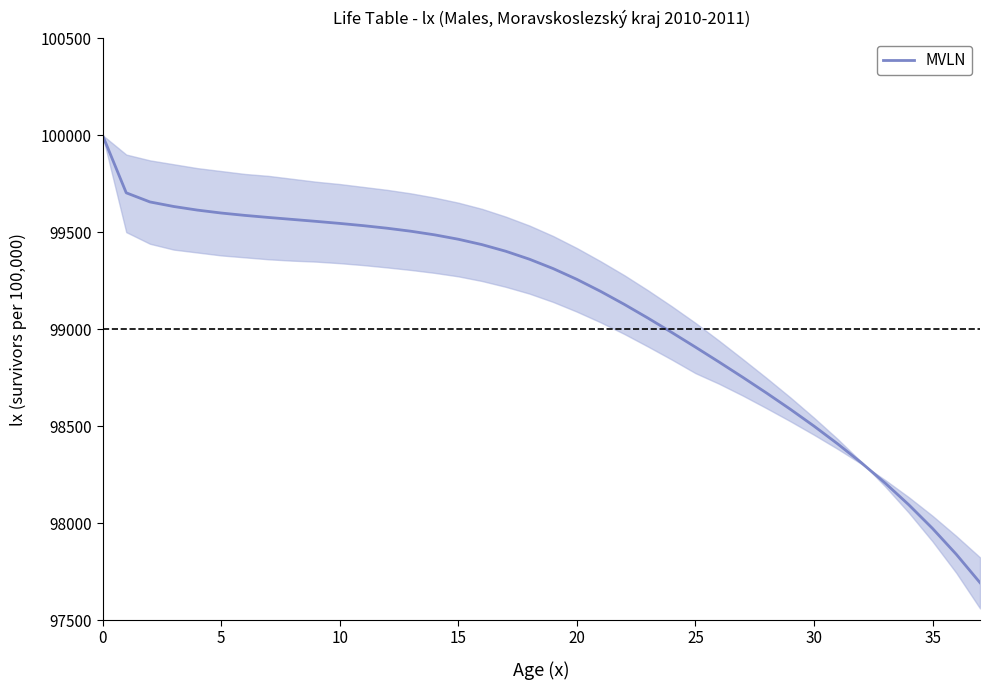

What is the difference between the maximum and minimum values?

2307.5